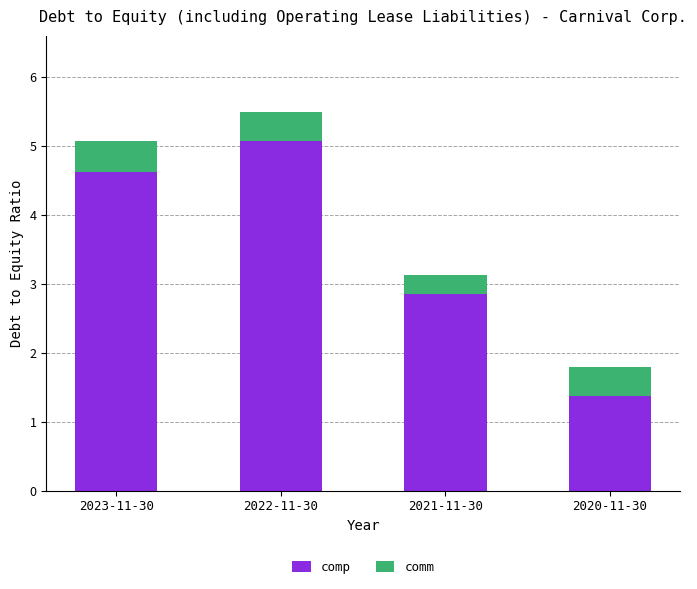

What is the maximum value for comp?

5.1